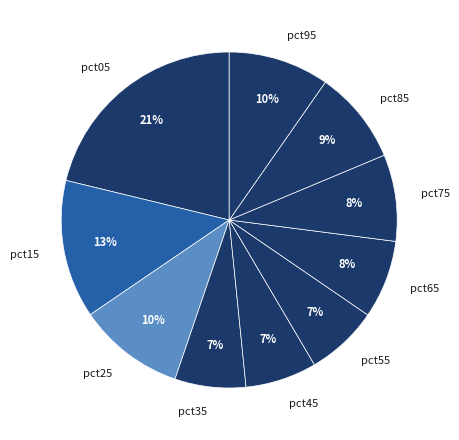

What is the largest slice in the pie chart?

pct05